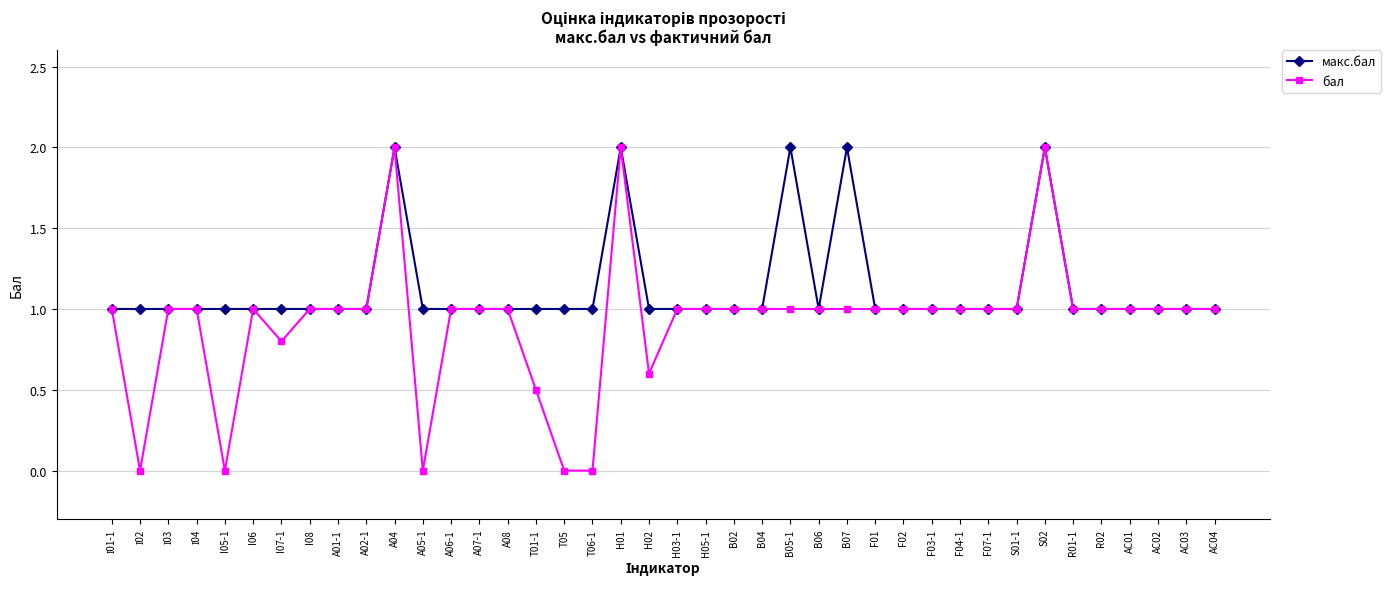

What is the label of the 11th point from the left?

A04